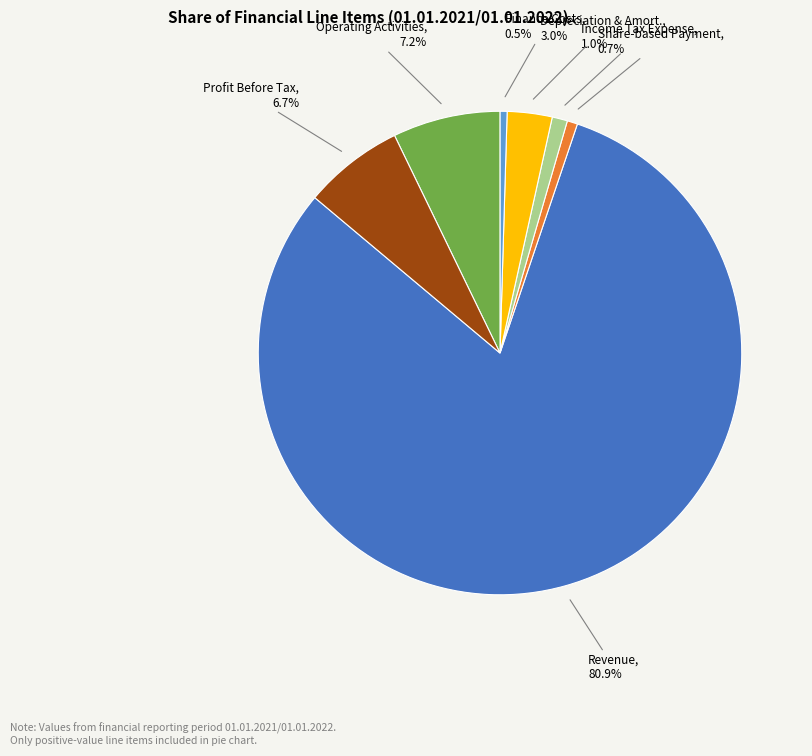

What percentage do Revenue and Finance Costs together represent?

81.4%